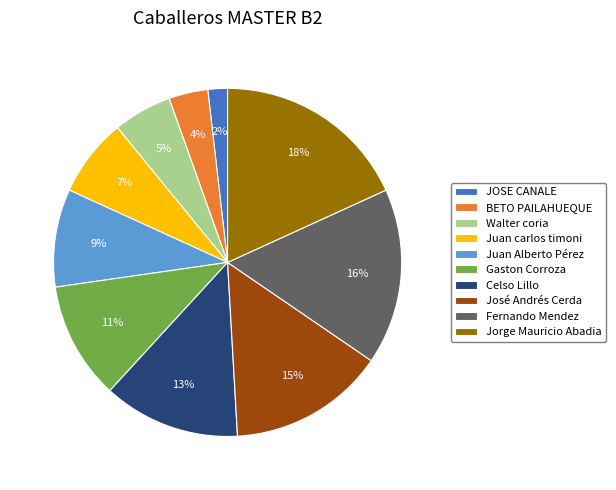

Between BETO PAILAHUEQUE and José Andrés Cerda, which is larger?

José Andrés Cerda